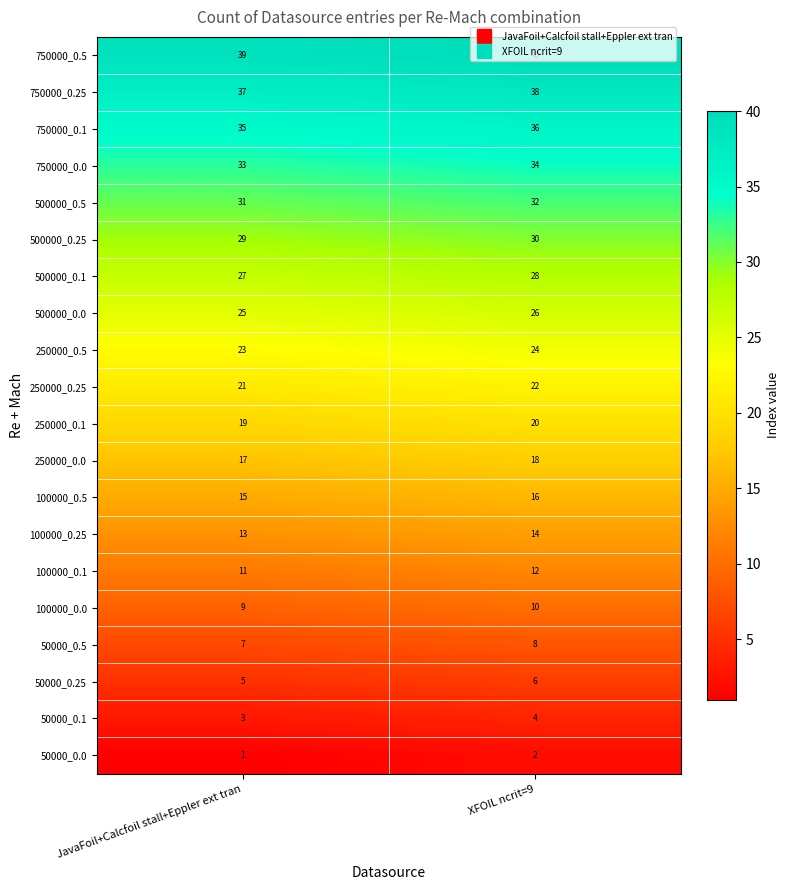

List the series in order of their peak value, lowest first.

50000_0.0, 50000_0.1, 50000_0.25, 50000_0.5, 100000_0.0, 100000_0.1, 100000_0.25, 100000_0.5, 250000_0.0, 250000_0.1, 250000_0.25, 250000_0.5, 500000_0.0, 500000_0.1, 500000_0.25, 500000_0.5, 750000_0.0, 750000_0.1, 750000_0.25, 750000_0.5